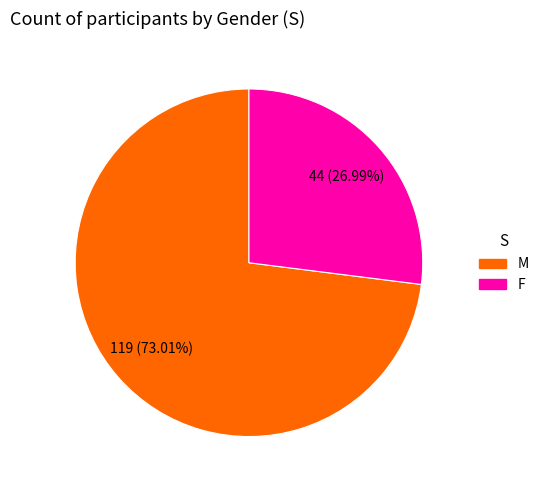

Which category has the smallest portion of the pie?

F